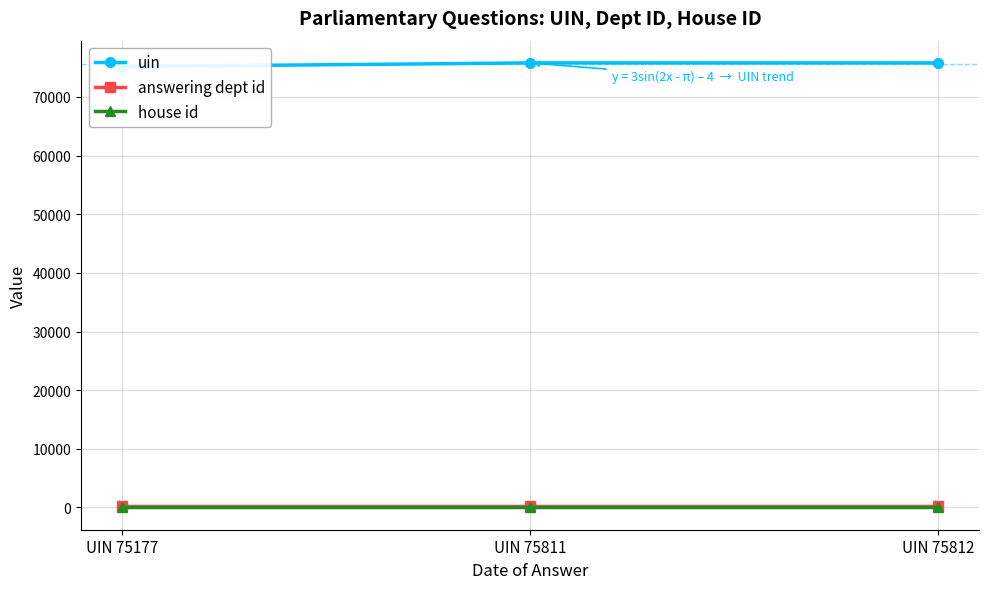

Reading right to left, transcribe all the data shown in this chart.

uin: UIN 75812=75812	UIN 75811=75811	UIN 75177=75177
answering dept id: UIN 75812=211	UIN 75811=211	UIN 75177=211
house id: UIN 75812=1	UIN 75811=1	UIN 75177=1